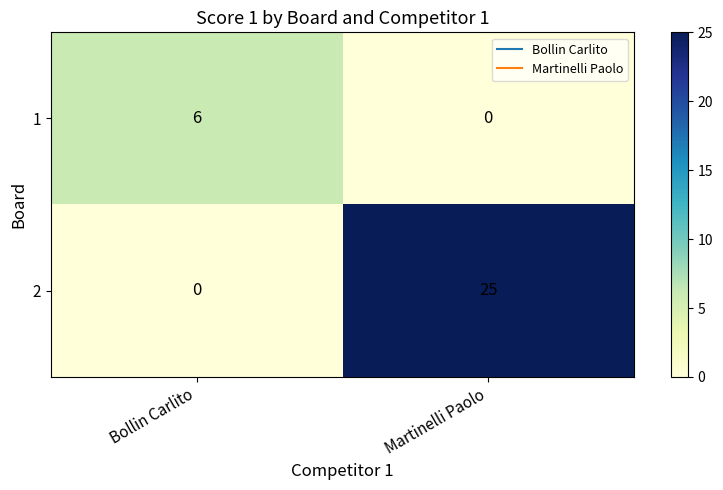

At which label is 2 closest to 12?

Bollin Carlito